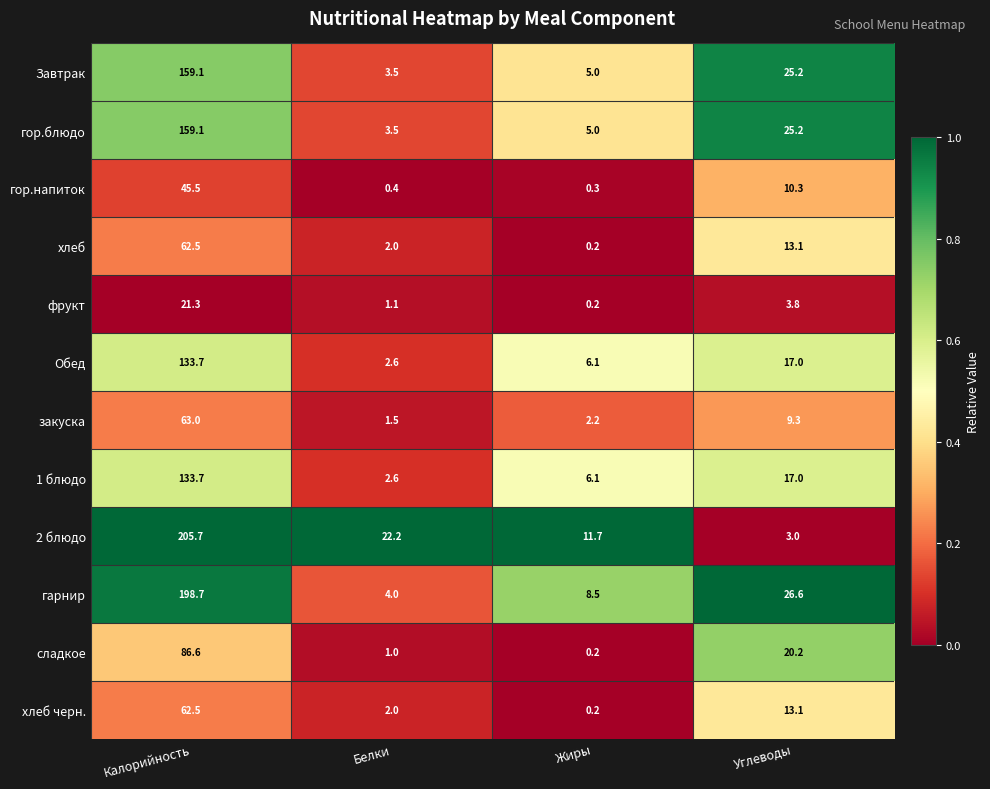

List the labels in order of Обед value, smallest first.

Белки, Жиры, Углеводы, Калорийность